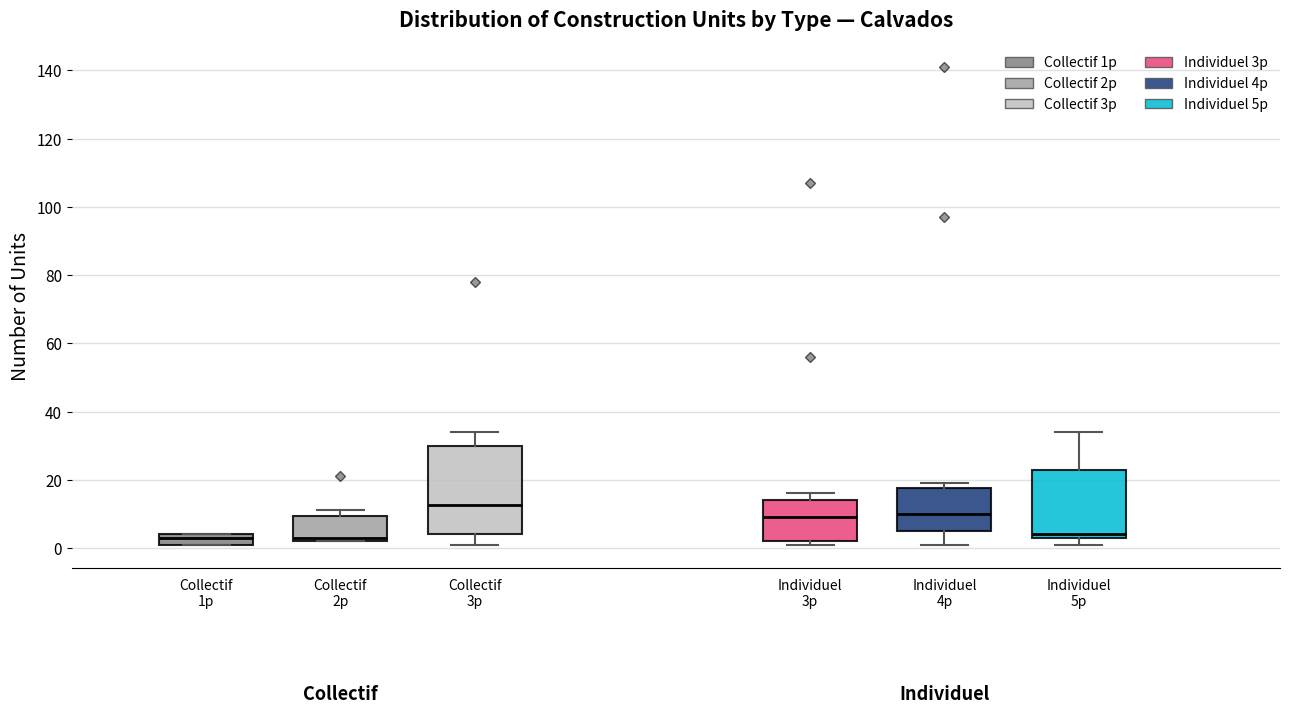

Where is the lower edge of the box for Individuel 4p on the y-axis? The values are not printed on the chart, so give them approximately, as read against the axis.

6